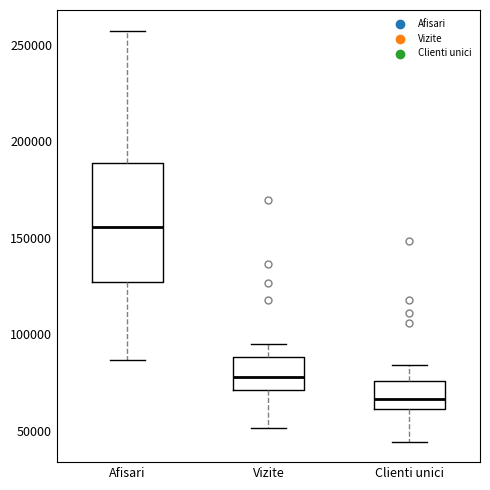

Reading left to right, transcribe this box plot: for each box, give where its median line is, the range the box spans, and where its two whiskers end, as read against the y-axis. The values are not printed on the chart, so give them approximately, as read against the axis.

Afisari: median 155000, box 125000 to 190000, whiskers 85000 to 255000
Vizite: median 80000, box 70000 to 90000, whiskers 50000 to 95000
Clienti unici: median 65000, box 60000 to 75000, whiskers 45000 to 85000